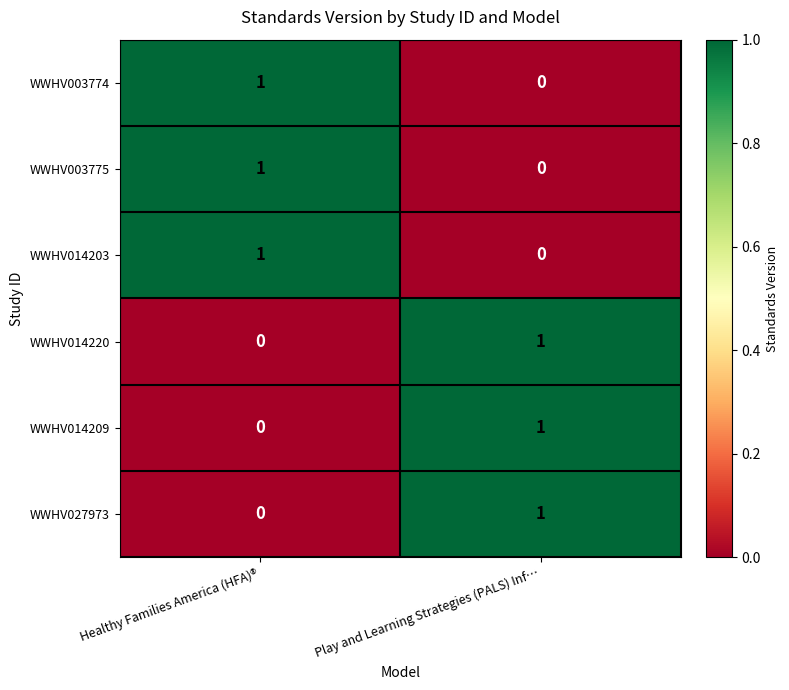

The WWHV003775 series shows 1 at Healthy Families America (HFA)®. True or false?

True